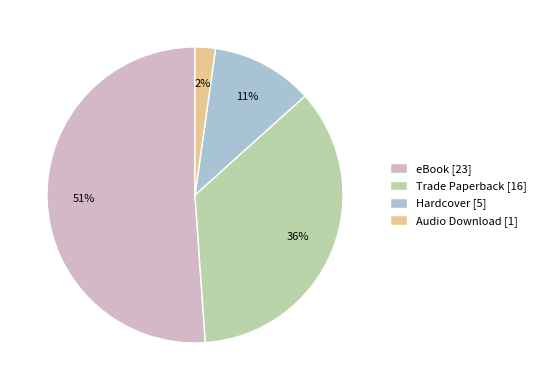

Which has a higher value, Trade Paperback [16] or Hardcover [5]?

Trade Paperback [16]